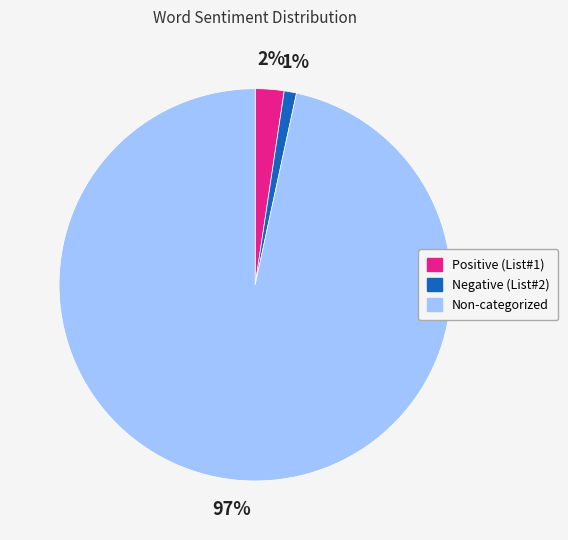

How many segments does this pie chart have?

3